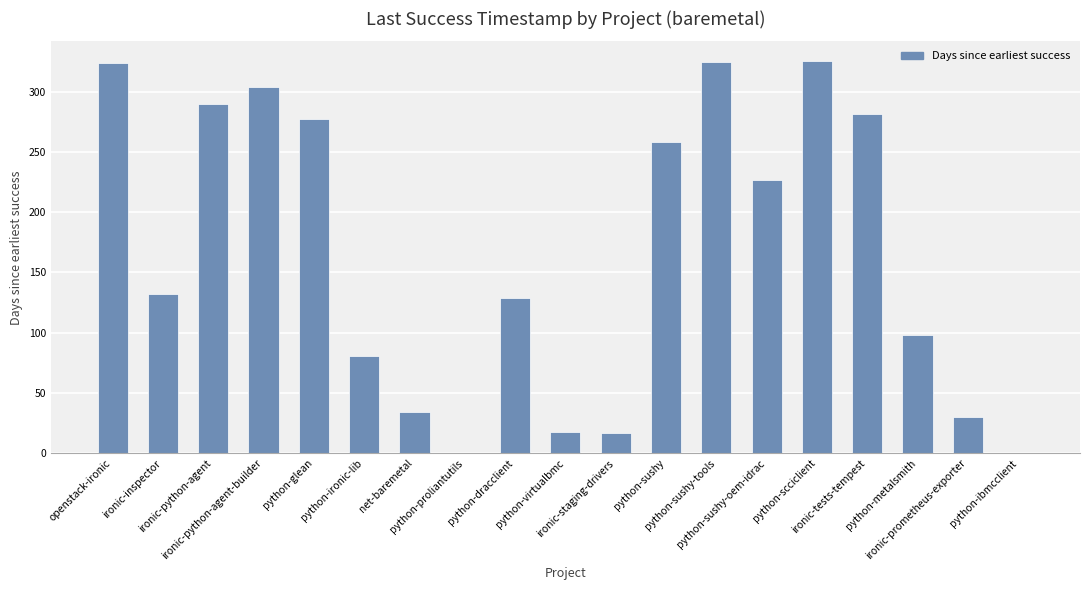

What is the maximum value shown in the chart?

325.5